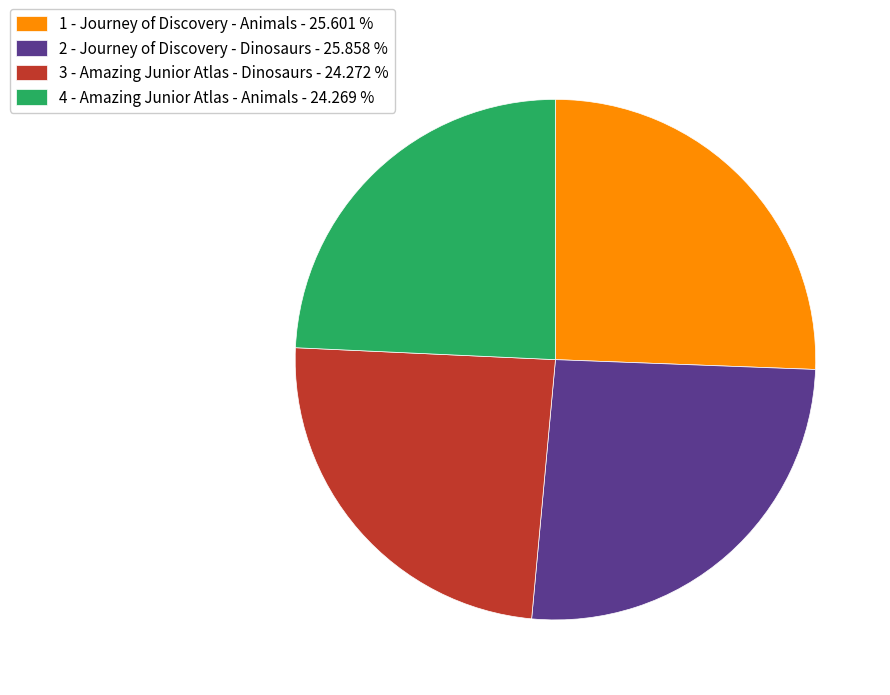

How many slices are in this pie chart?

4